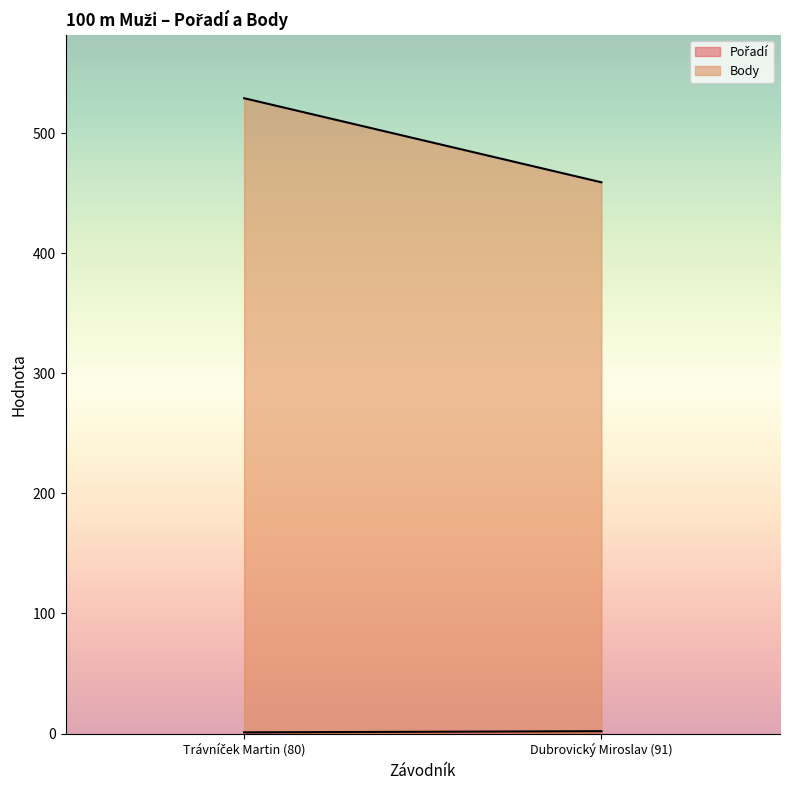

The Pořadí series shows 2 at Trávníček Martin (80). True or false?

False